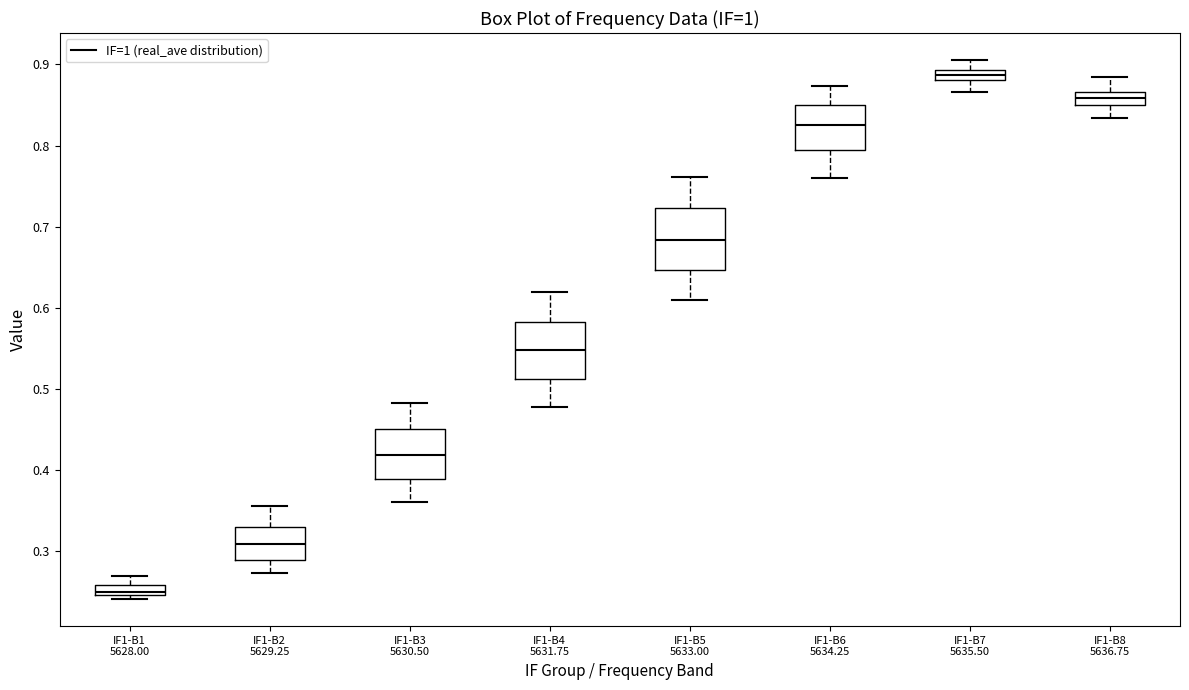

Which box has the highest median line?

IF1-B7 5635.50